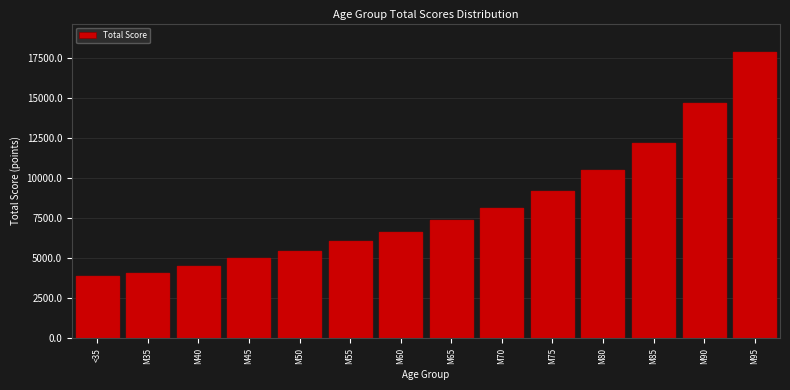

Reading left to right, what are all the values shown in this chart?

3924	4104	4513	5014	5456	6060	6631	7388	8130	9186	10508	12240	14684	17883